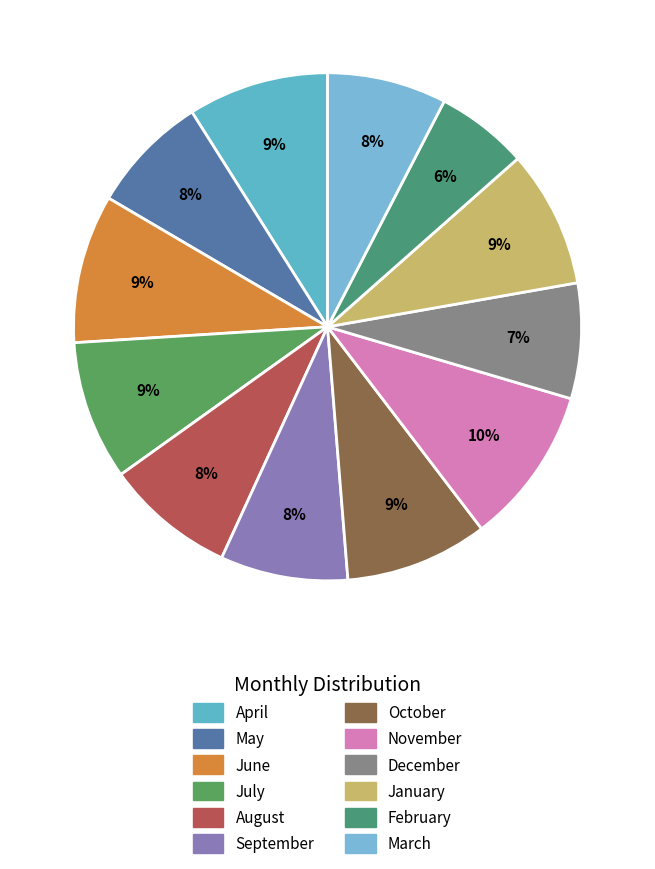

What percentage is the February slice, to the nearest percent?

6%